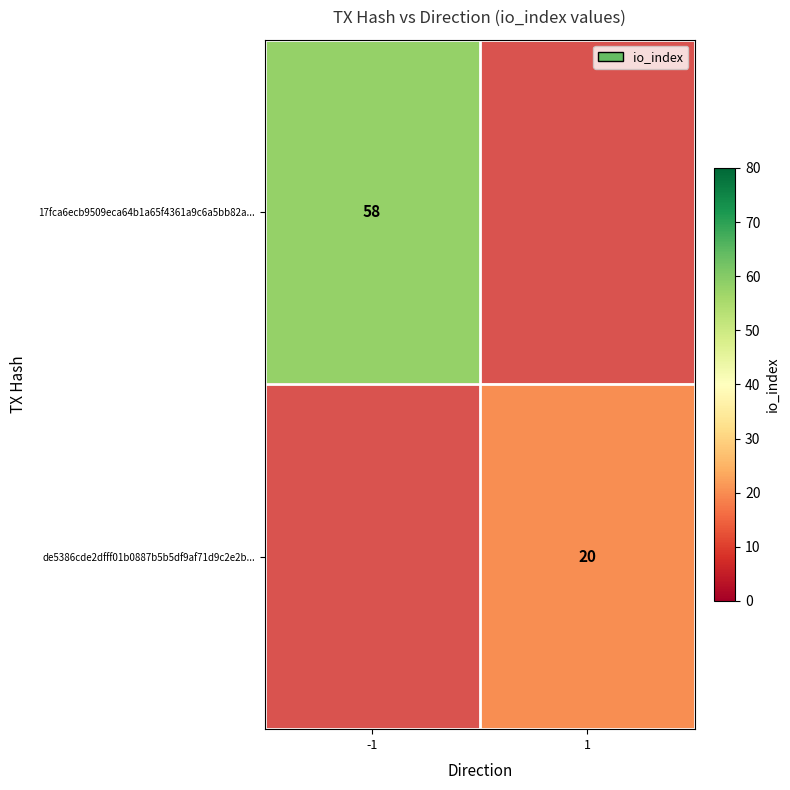

True or false: 17fca6ecb9509eca64b1a65f4361a9c6a5bb82a... has a value of 58 at -1.

True